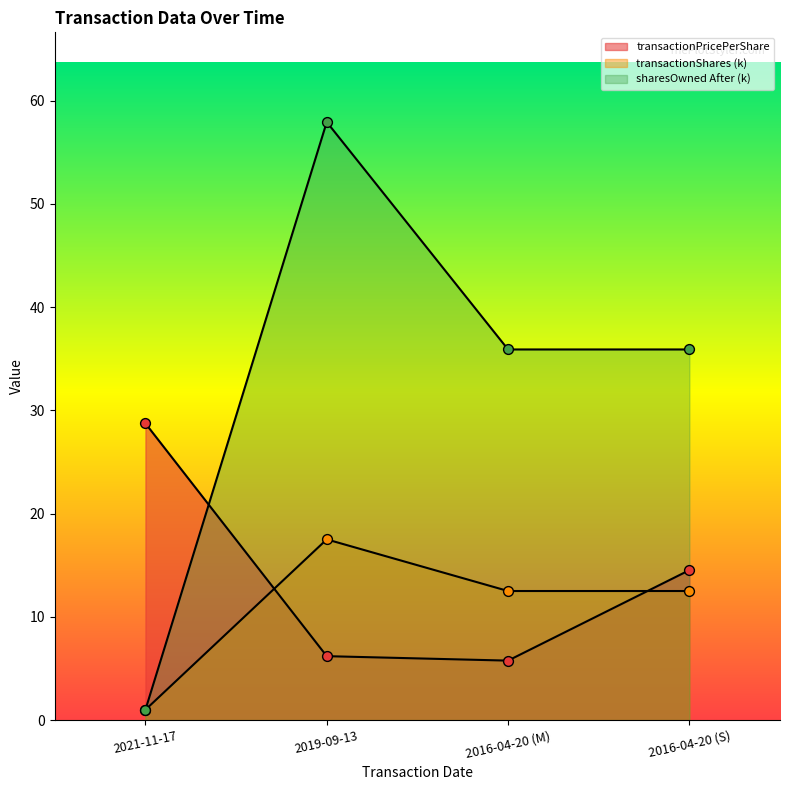

Which series has the largest Y range (max minus min)?

sharesOwnedFollowingTransaction